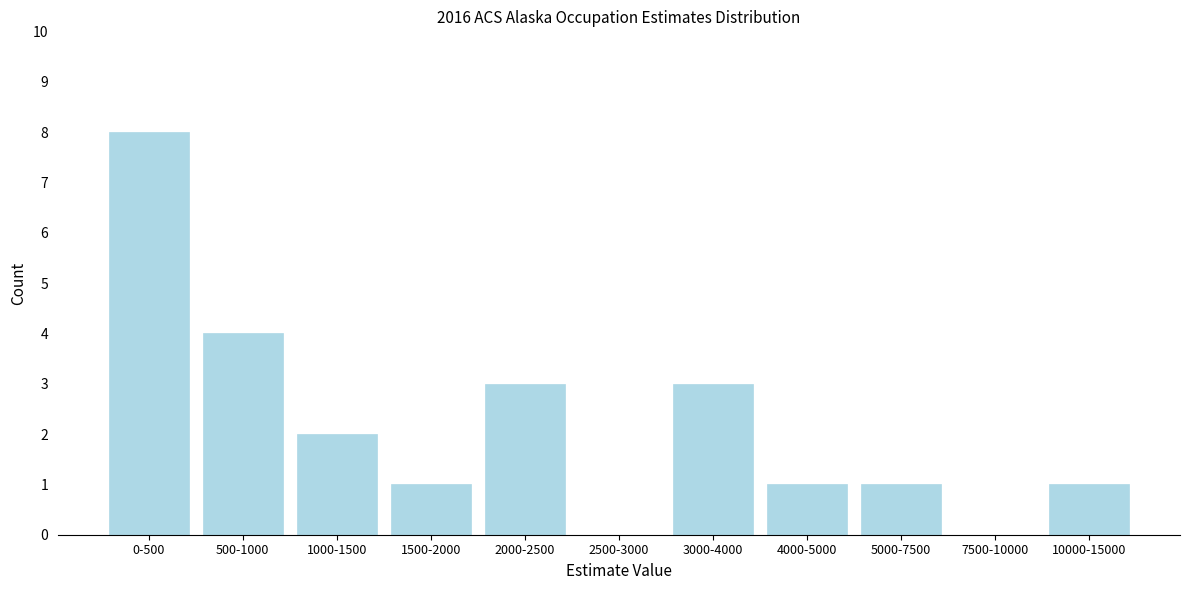

Reading right to left, list all the values displayed in this chart.

10000-15000=1	7500-10000=0	5000-7500=1	4000-5000=1	3000-4000=3	2500-3000=0	2000-2500=3	1500-2000=1	1000-1500=2	500-1000=4	0-500=8